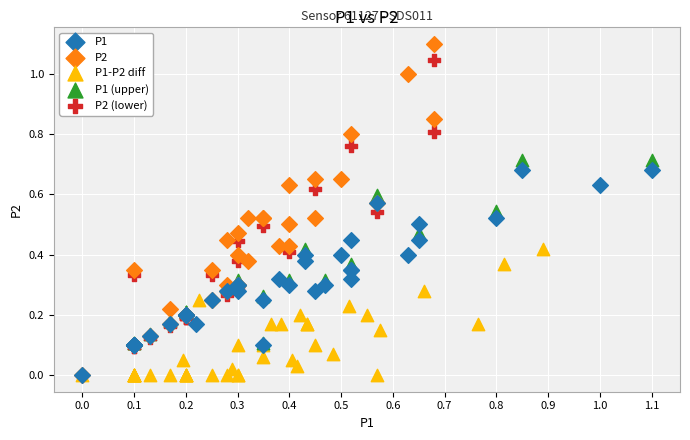

Which series has the widest spread of Y values?

P2